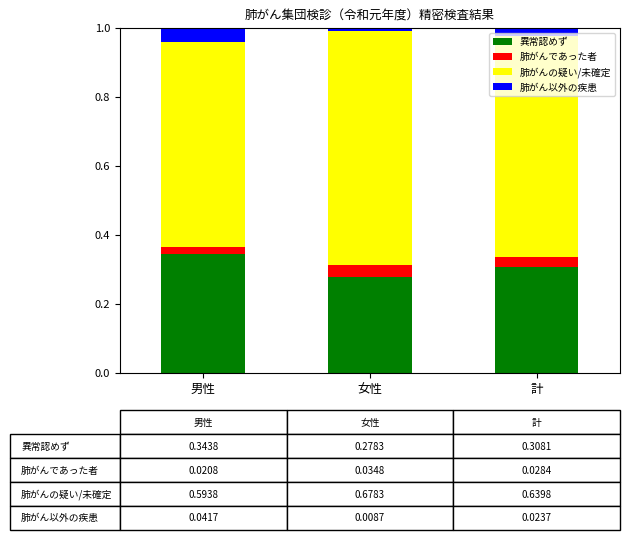

At which label does 異常認めず reach its minimum?

女性